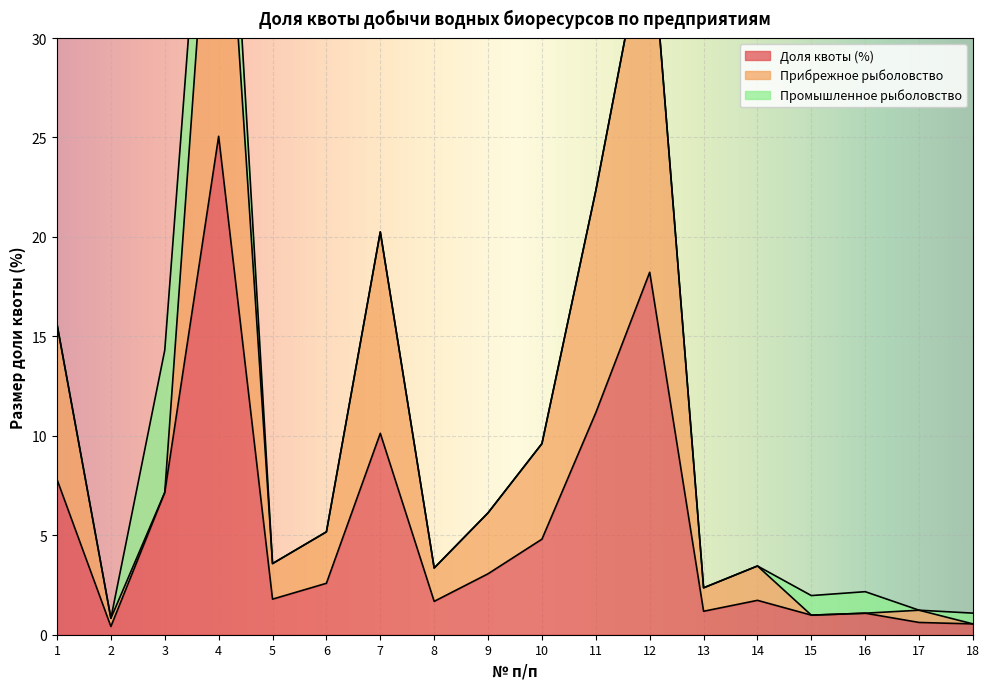

What is the highest value of the Доля квоты (%) series?

25.1